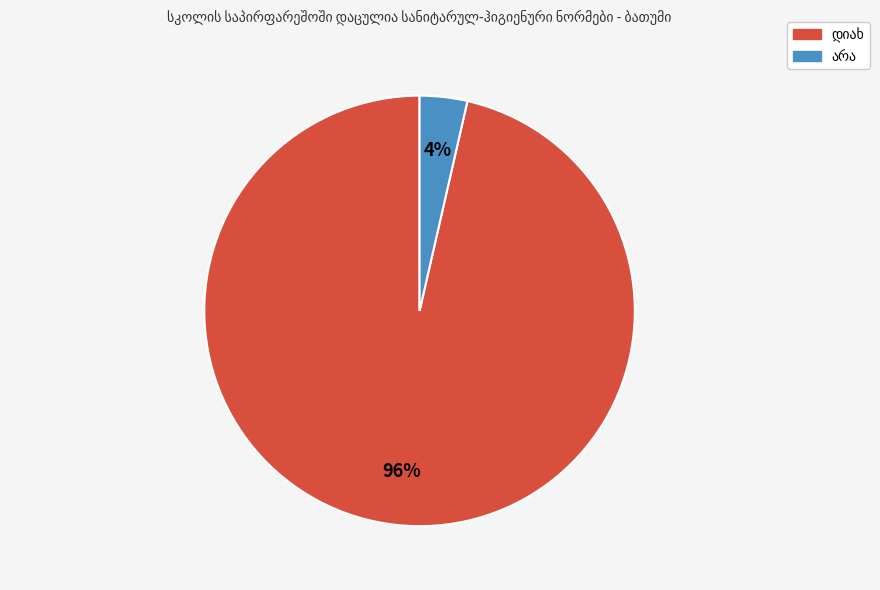

How many slices are in this pie chart?

2